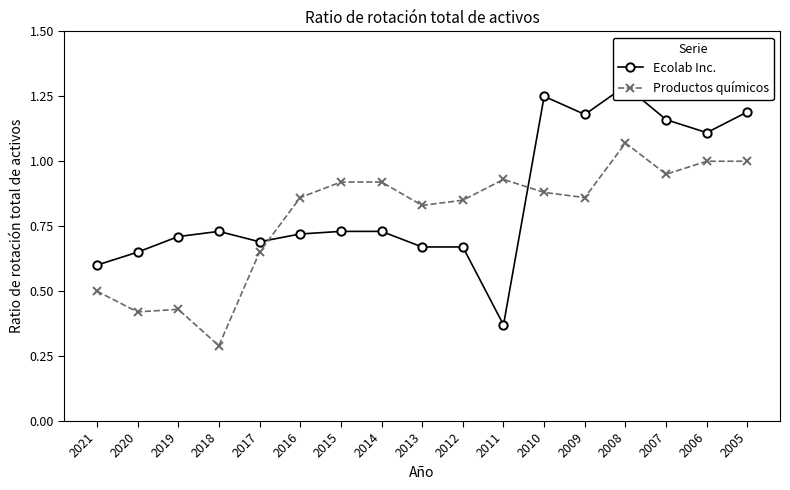

How many lines are shown in the chart?

2